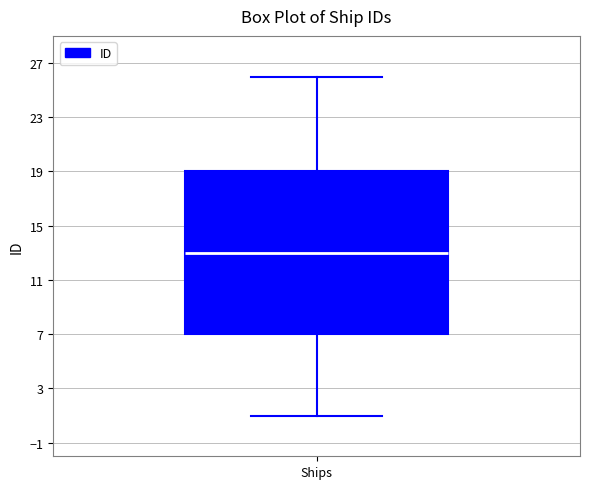

Read this box plot against the y-axis: the position of the median line, the range covered by the box, and the ends of both whiskers. The values are not printed on the chart, so give them approximately, as read against the axis.

median 13, box 7 to 19, whiskers 1 to 26